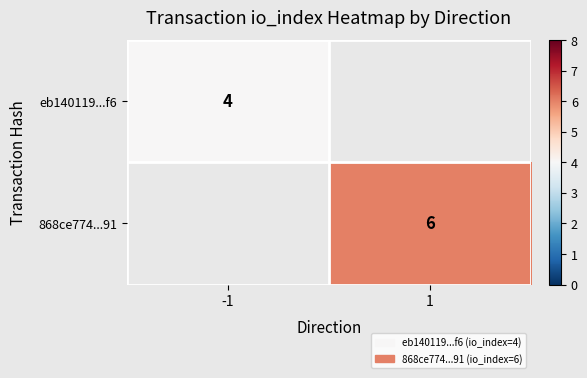

The eb140119...f6 series shows 6 at -1. True or false?

False